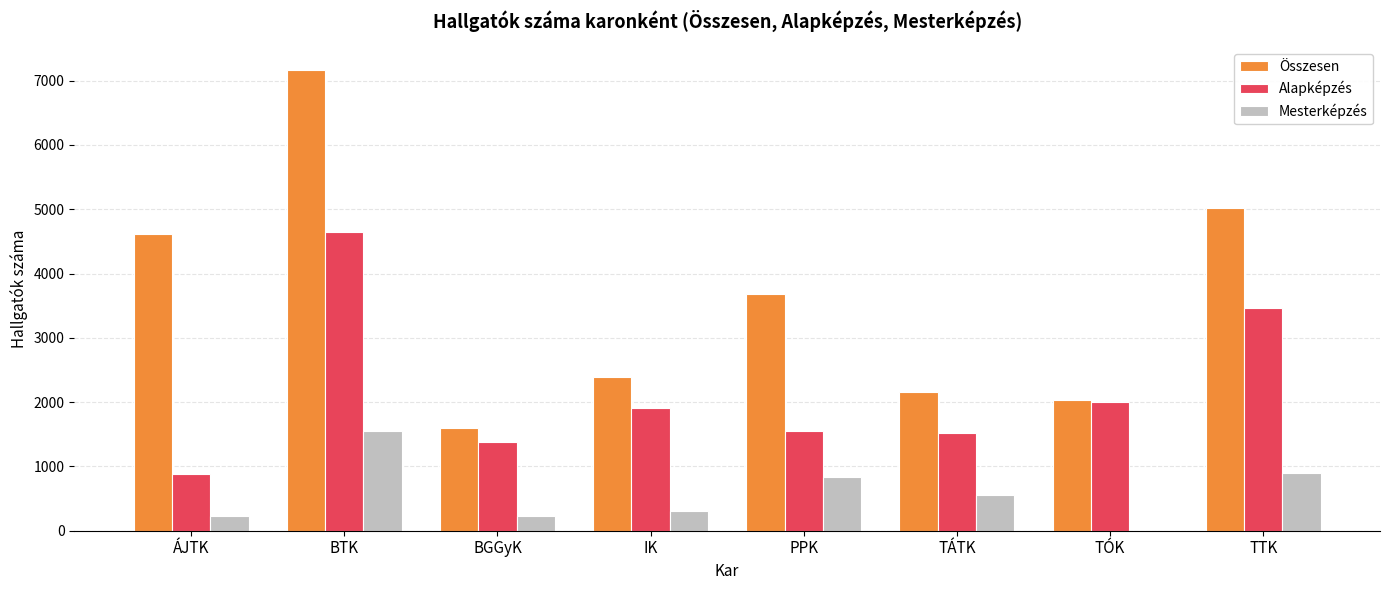

At which category does the chart reach its peak across all series?

BTK